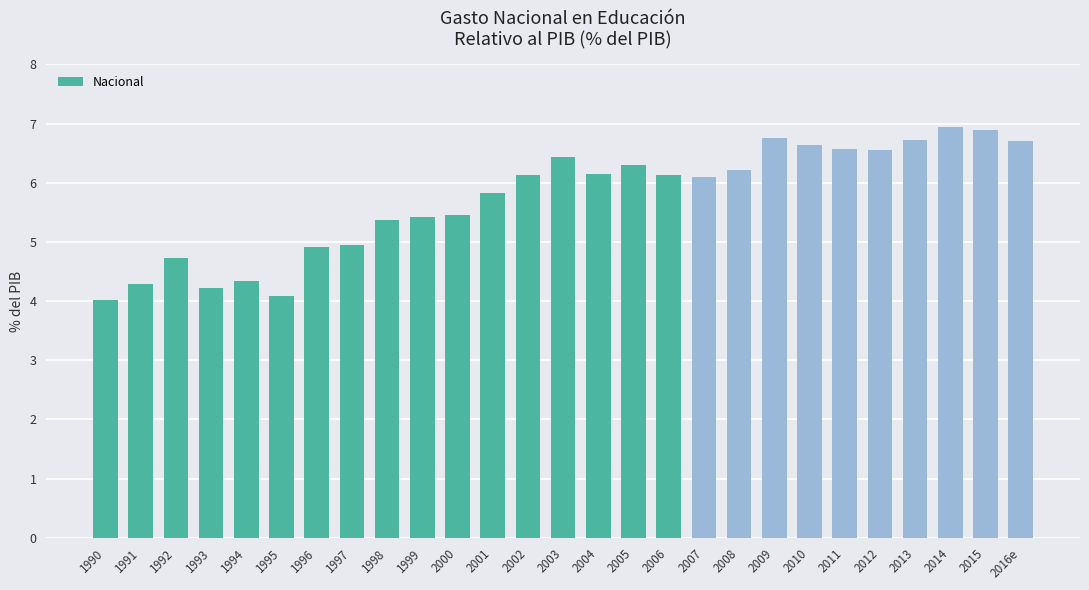

What is the maximum value shown in the chart?

6.9